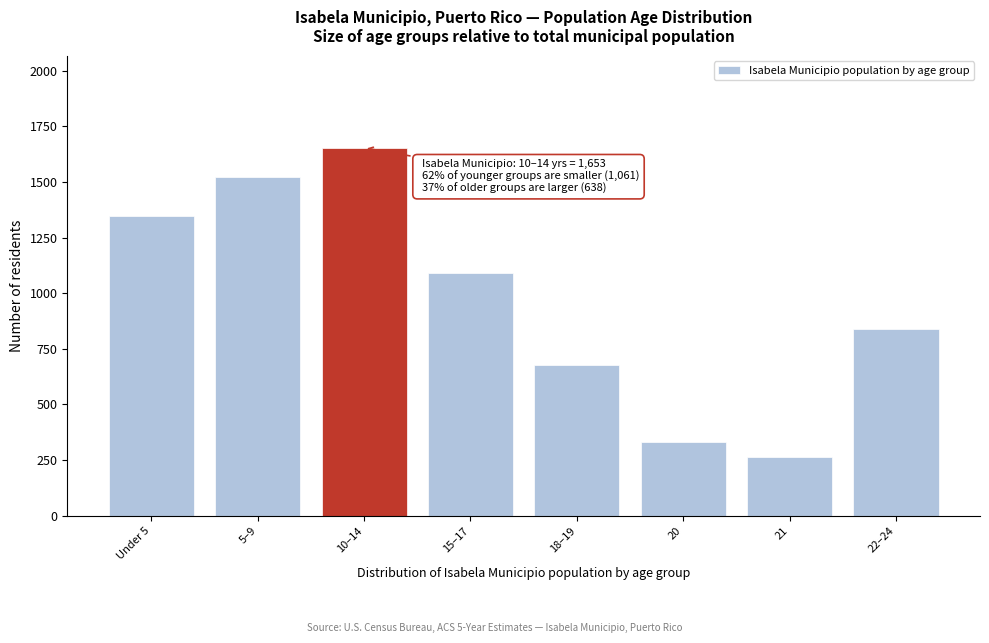

Reading left to right, transcribe all the data shown in this chart.

1345	1520	1653	1091	679	332	266	837